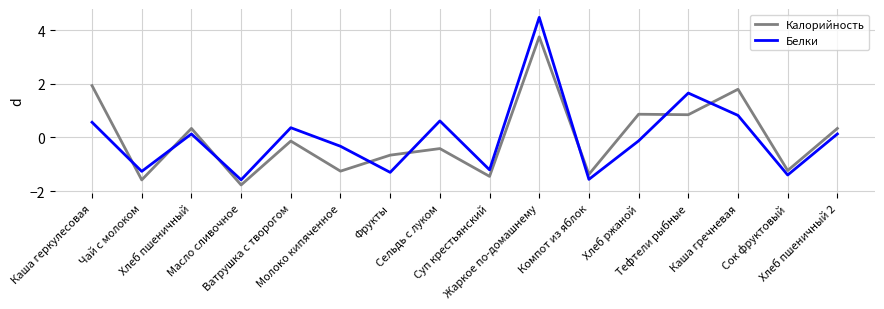

Does the chart have visible grid lines?

Yes